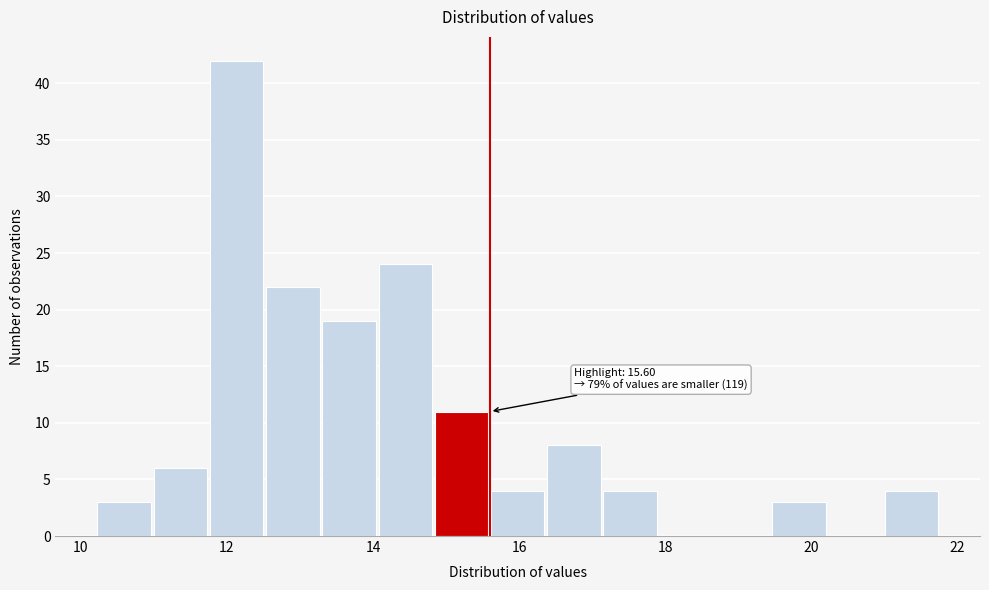

Around what value on the x-axis is the tallest bar? Give the approximate position of its centre, as read against the axis.

12.2